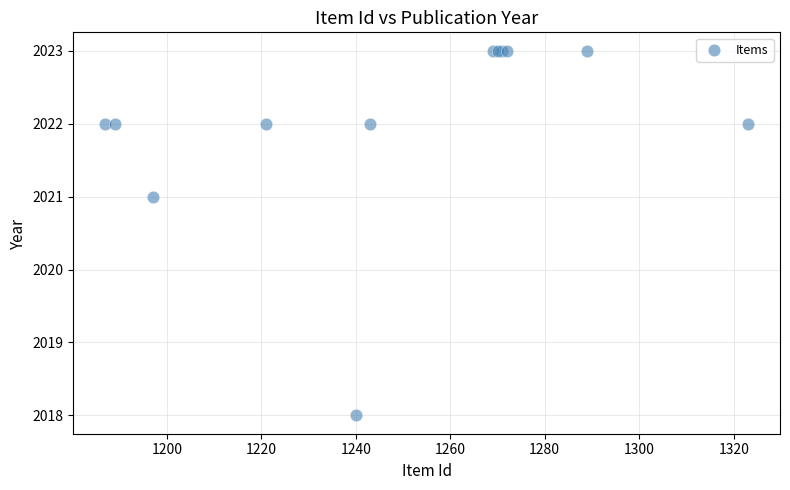

What Y value in the scatter plot is closest to 2020?

2021